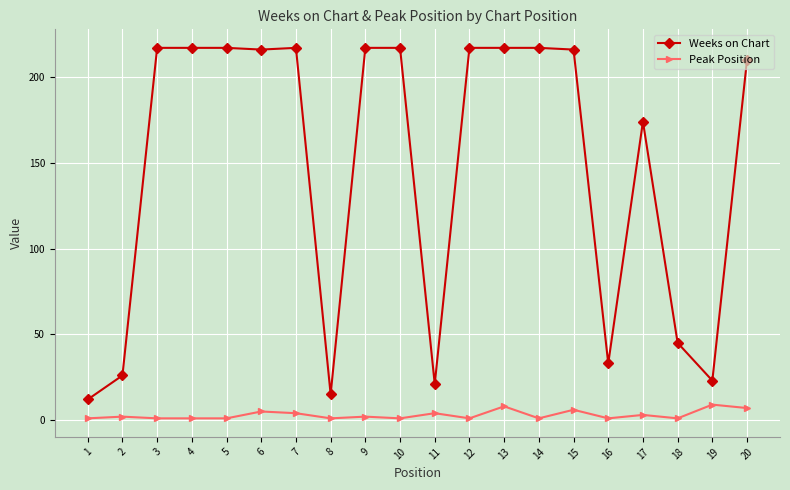

True or false: Weeks on Chart and Peak Position cross at least once.

False